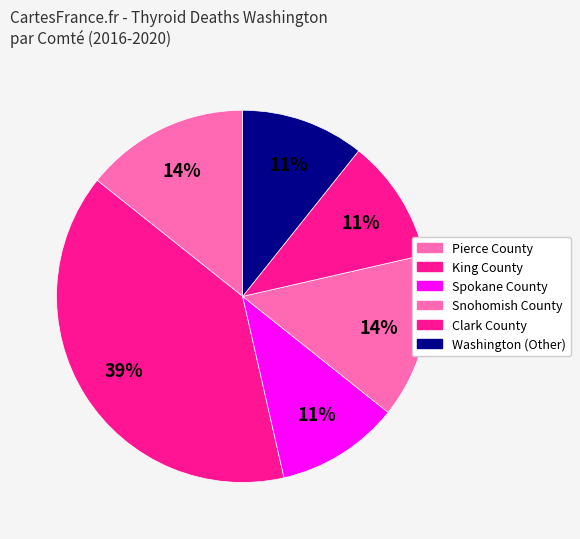

To the nearest percent, what percentage of the pie is Pierce County?

14%